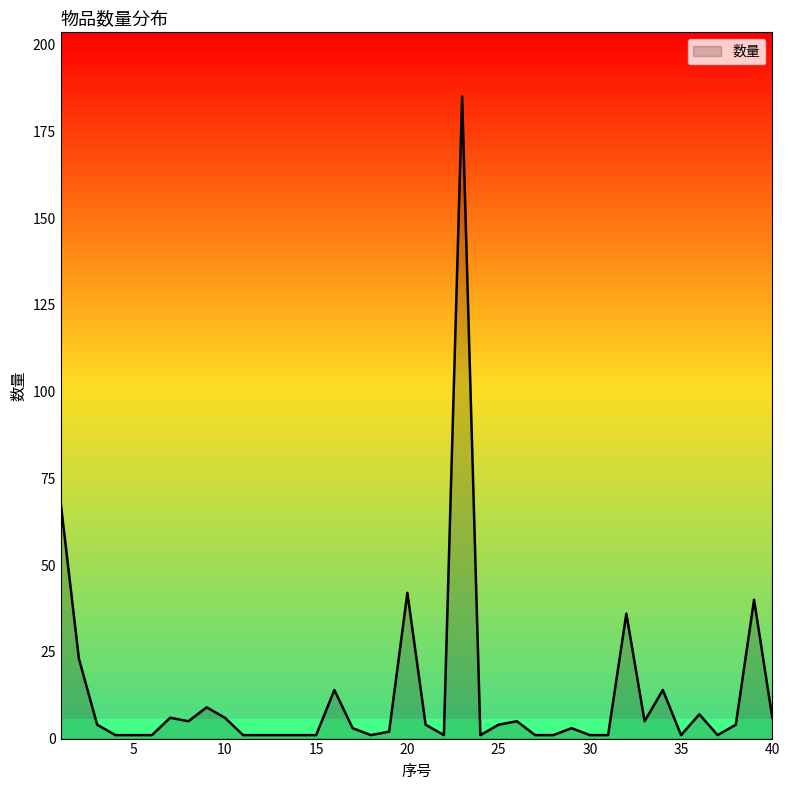

What is the smallest value displayed?

1